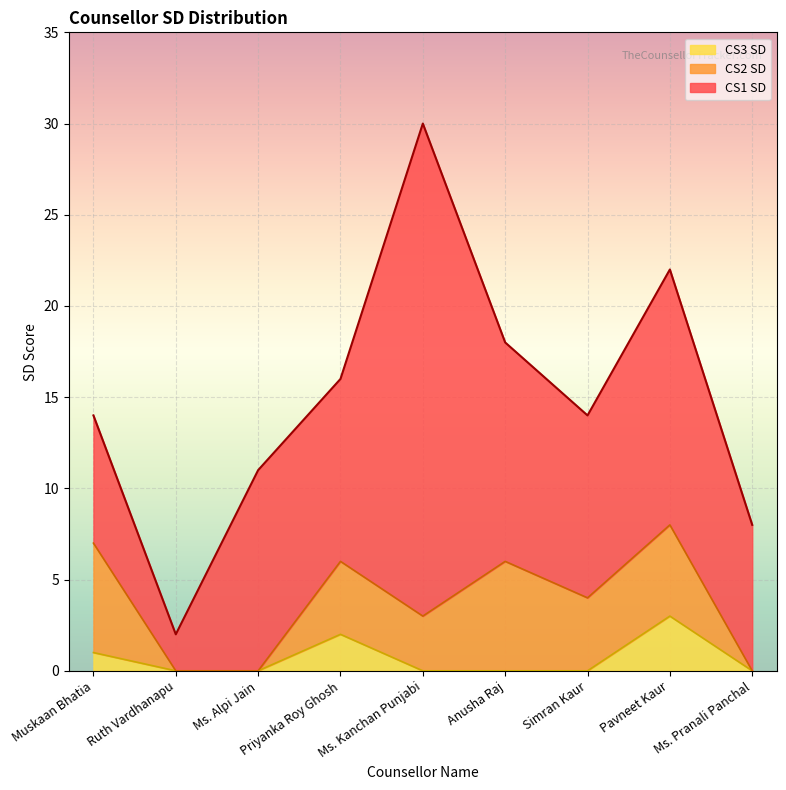

What is the difference between the CS3 SD values at Pavneet Kaur and Ruth Vardhanapu?

3